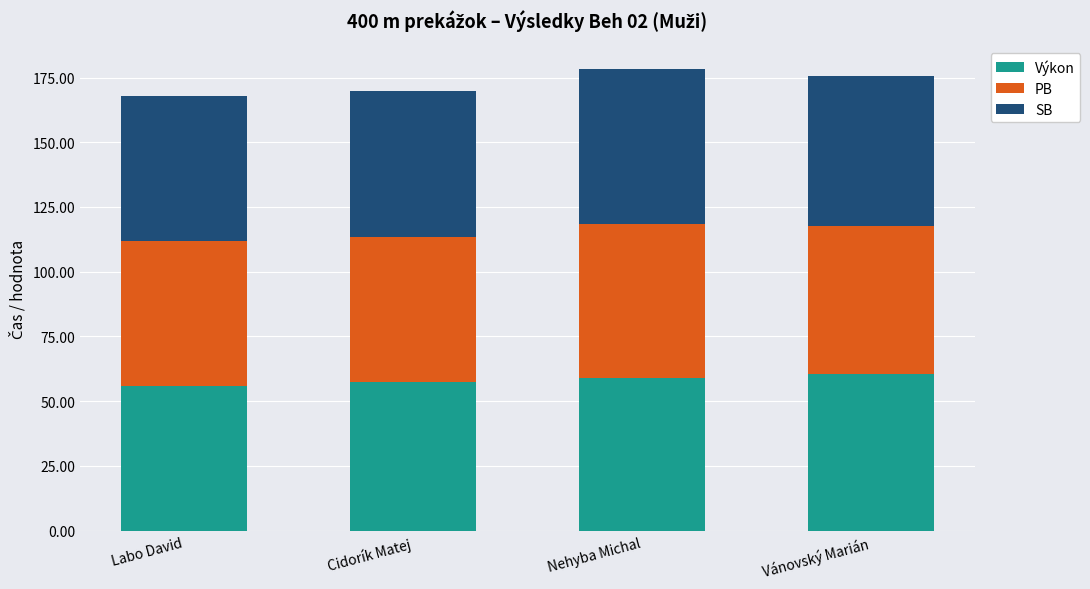

Count the number of categories in the chart.

4